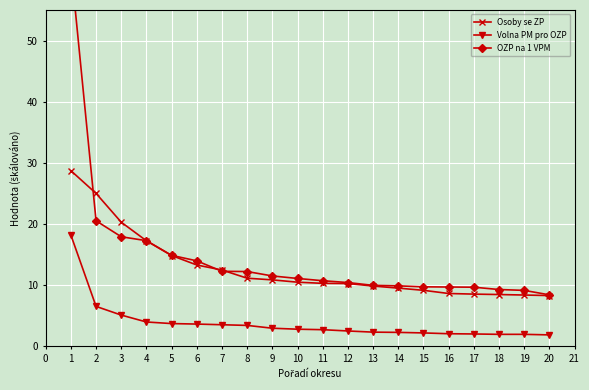

What is the value of the OZP na 1 VPM point at the 20th from the left?

8.4